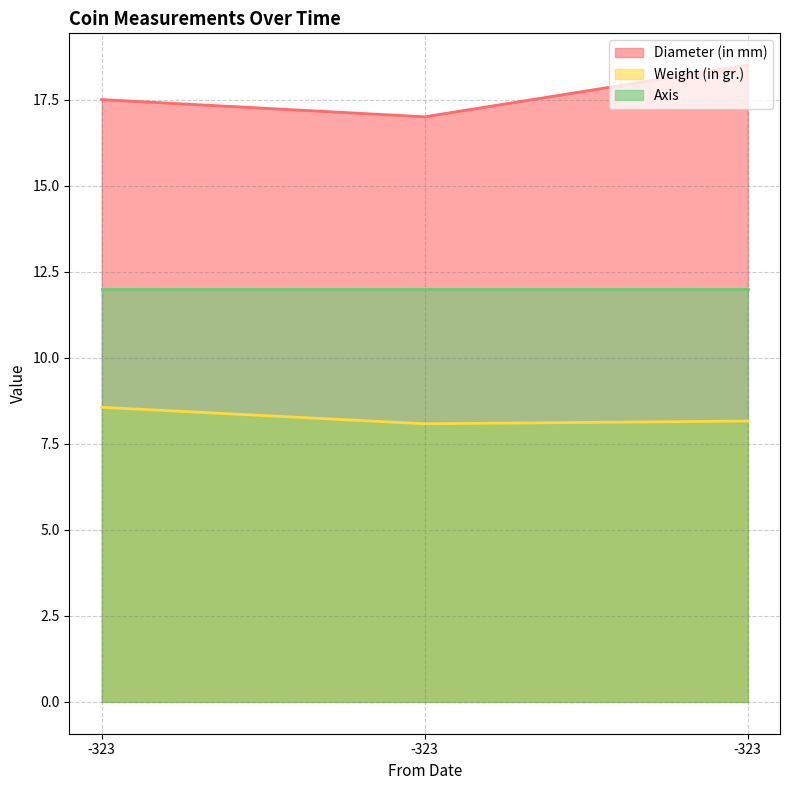

The Diameter (in mm) series shows 5.0 at -323. True or false?

False